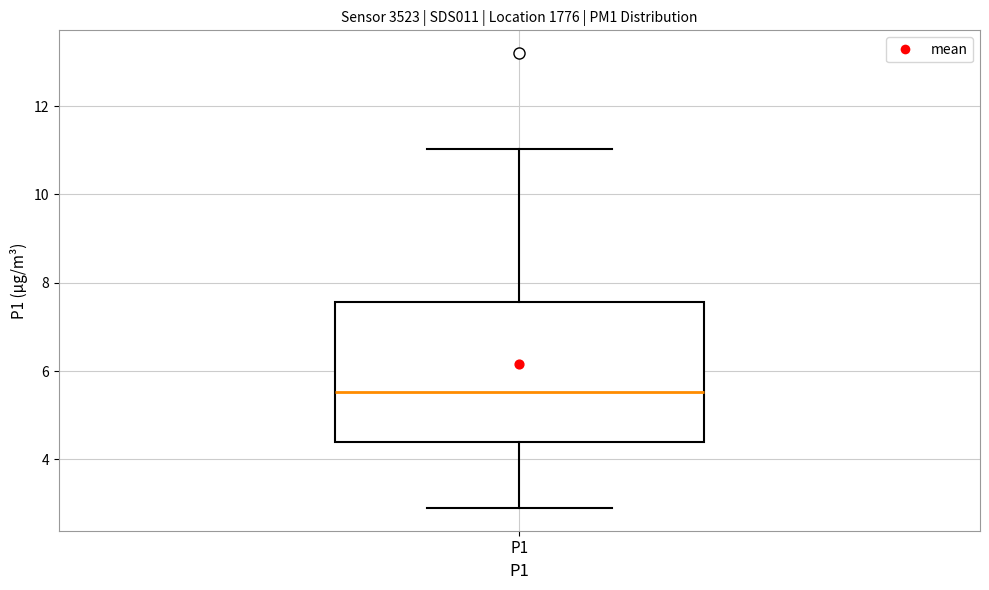

Read this box plot against the y-axis: the position of the median line, the range covered by the box, and the ends of both whiskers. The values are not printed on the chart, so give them approximately, as read against the axis.

median 5.6, box 4.4 to 7.6, whiskers 3.0 to 11.0